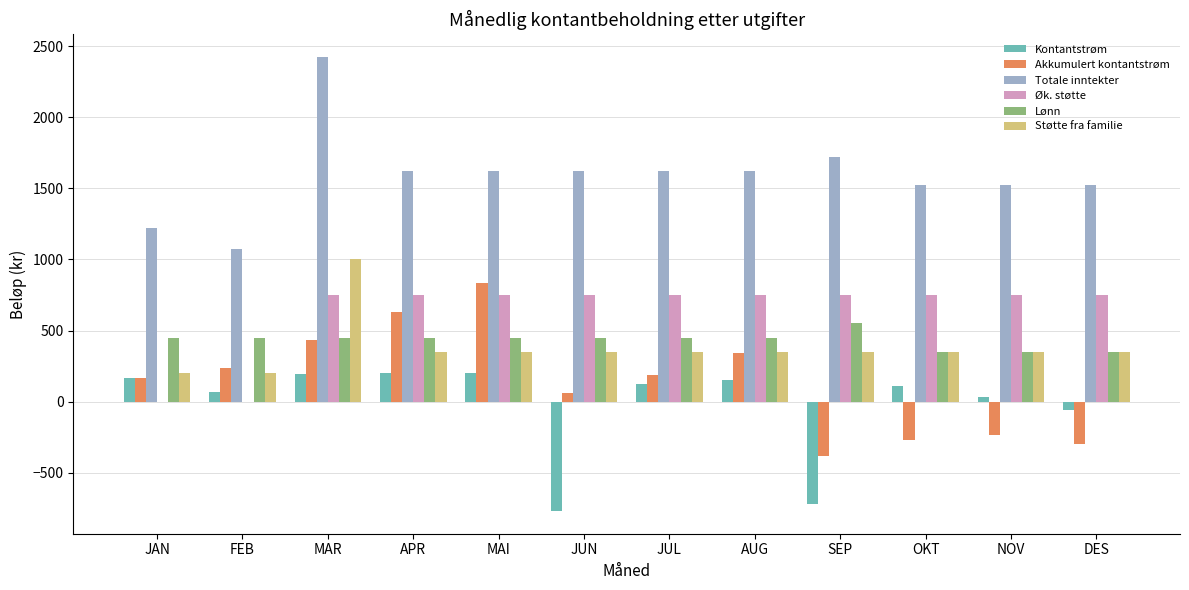

Is it true that Kontantstrøm equals 169 at JAN?

True